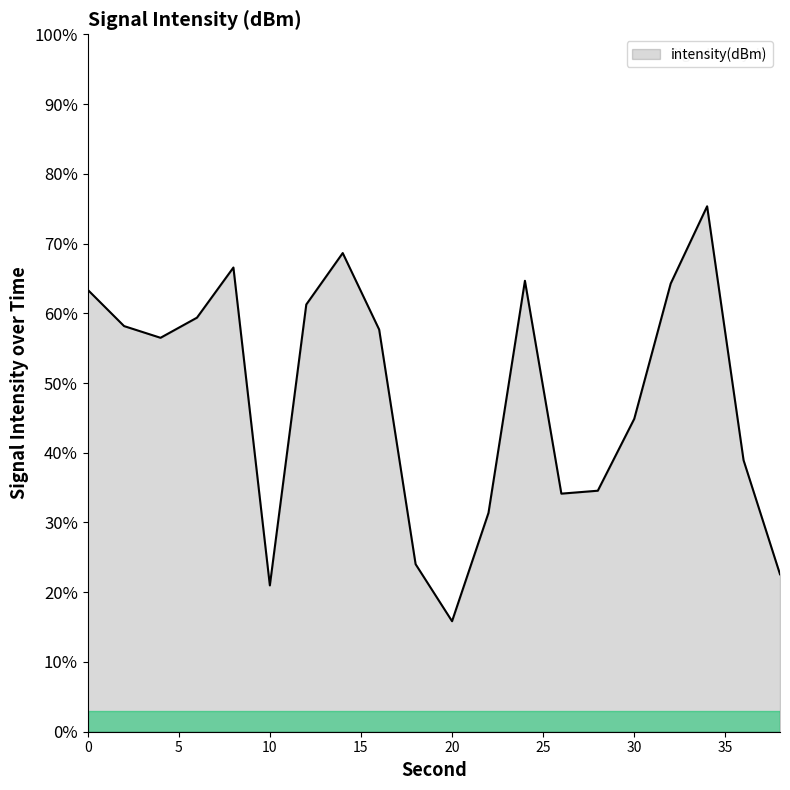

What is the smallest value displayed?

15.8